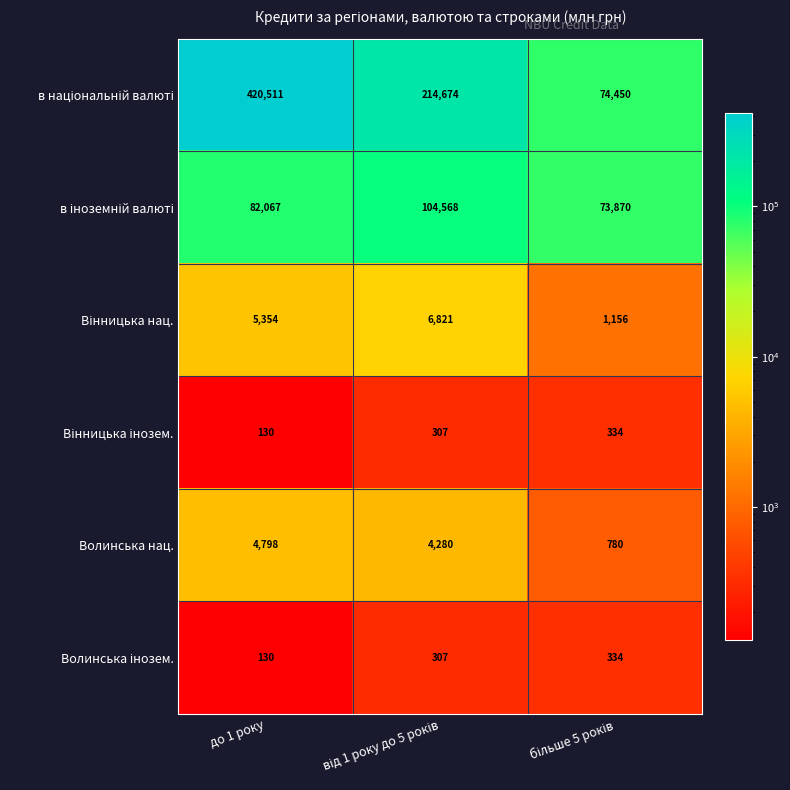

At which label does Волинська нац. first exceed 4280?

до 1 року